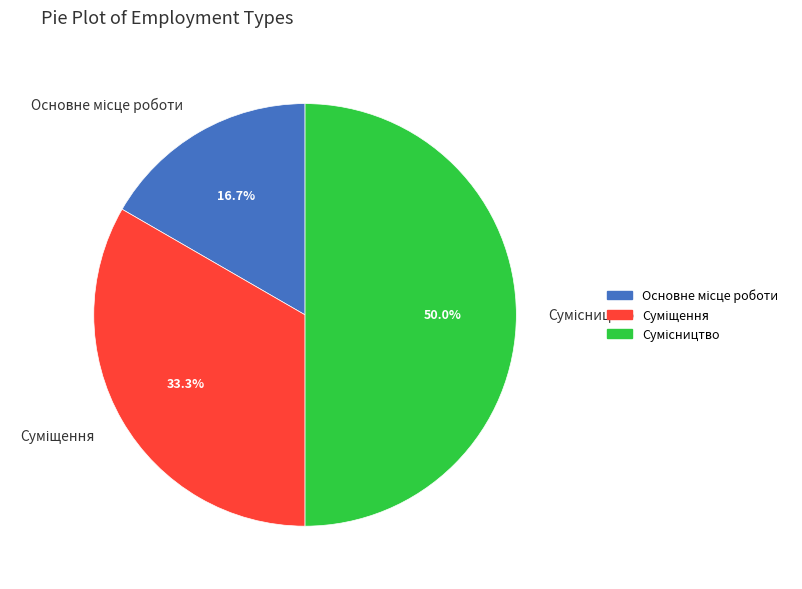

Combined, do Суміщення and Основне місце роботи account for over 50%?

No